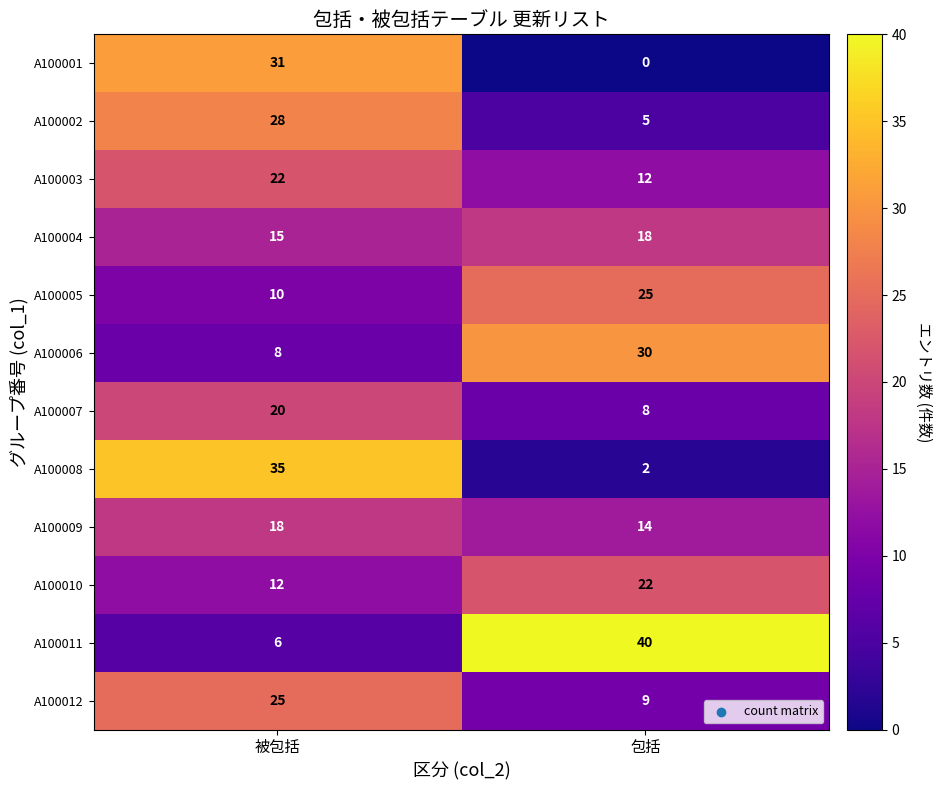

Which series has the widest spread of values?

A100011